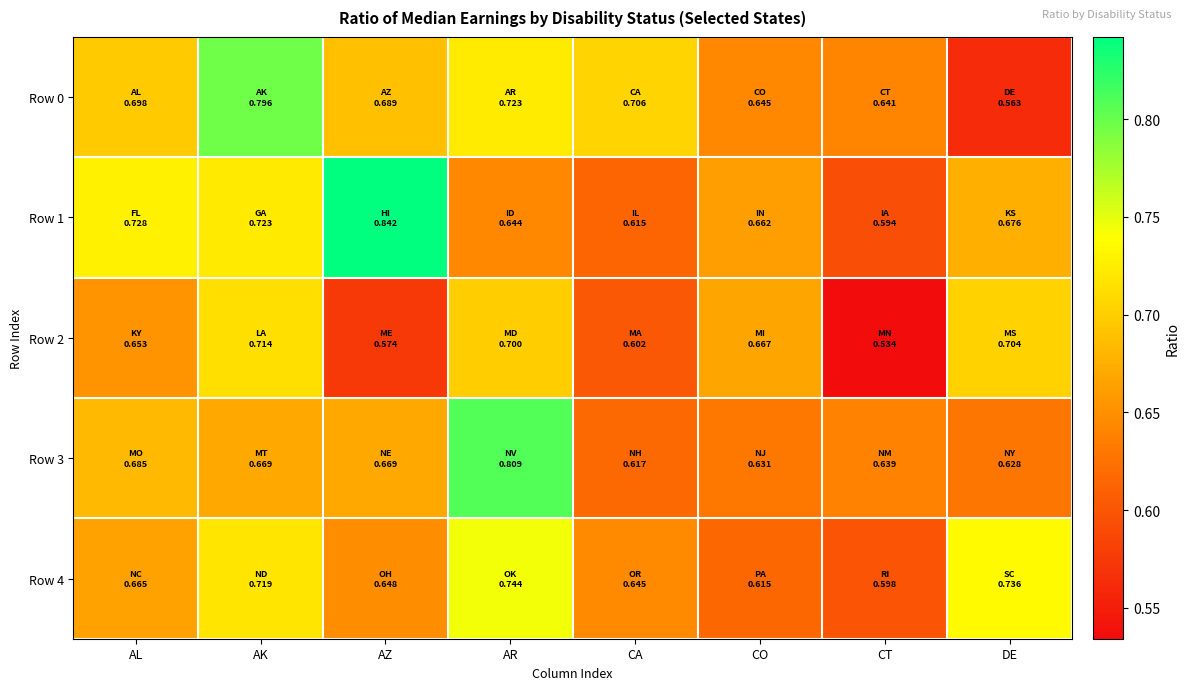

Between AZ and CO, which series saw the biggest shift?

Row 1